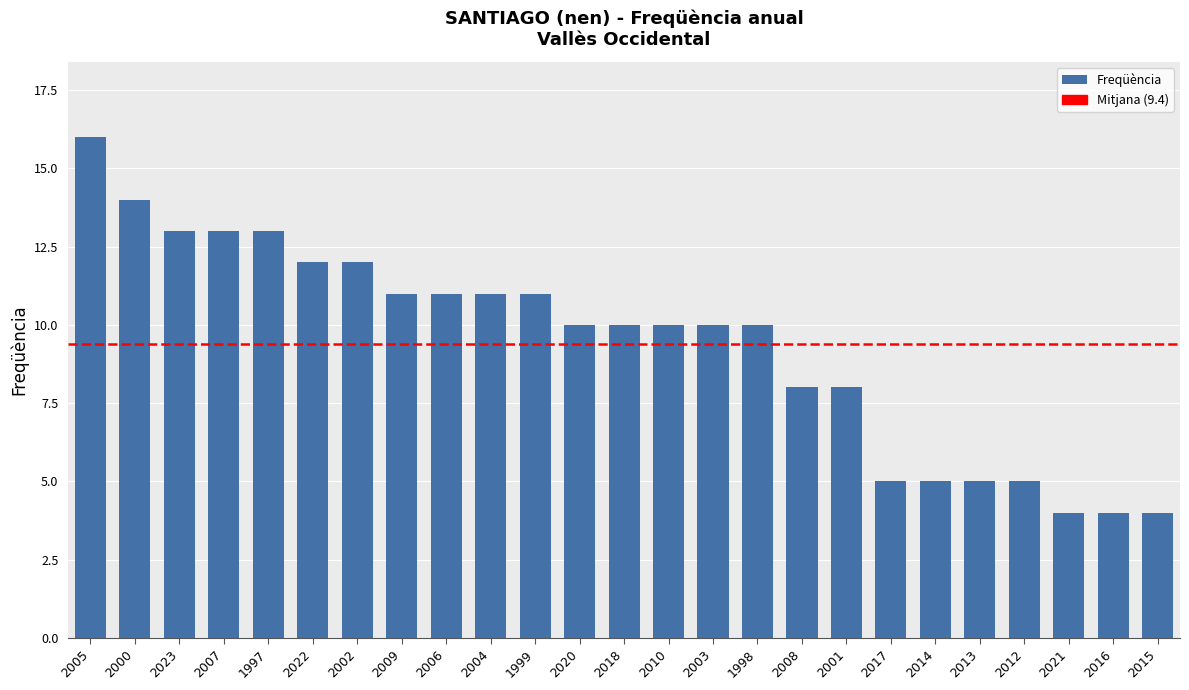

What is the minimum value shown in the chart?

4